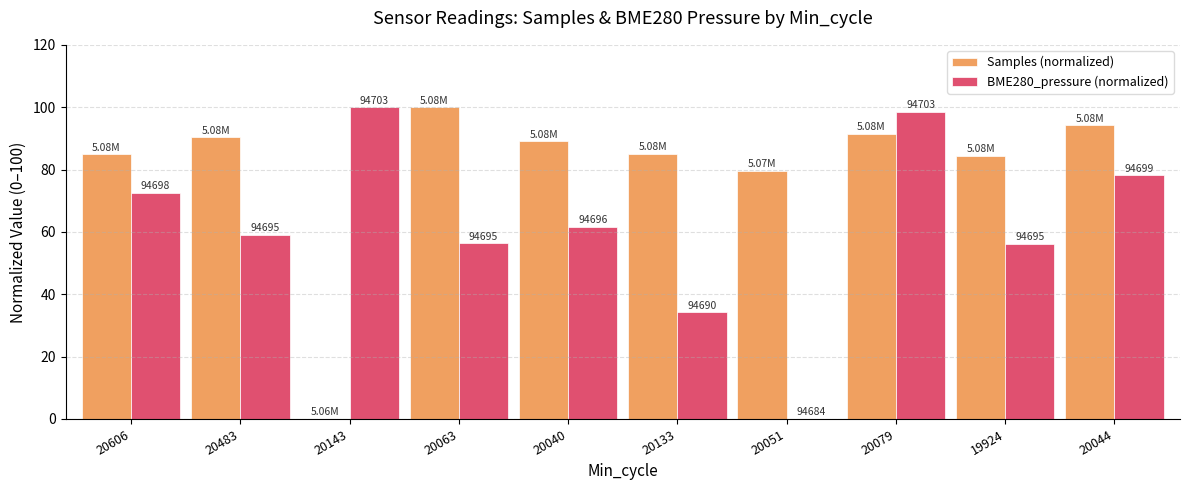

Does the chart contain stacked bars?

No